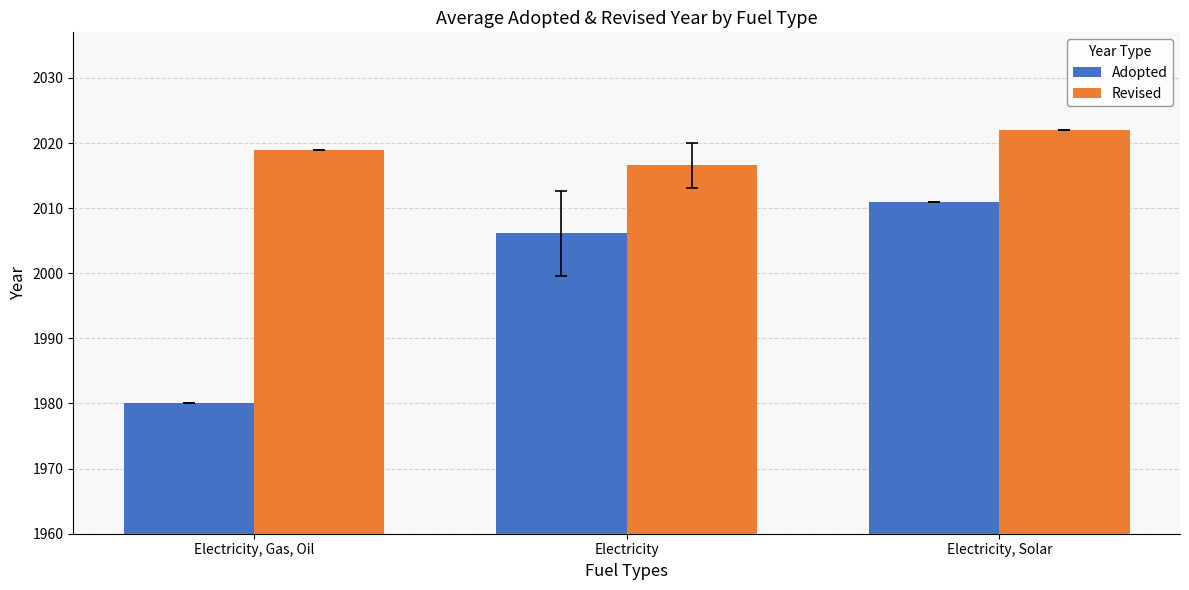

What is the lowest value of the Revised series?

2016.6